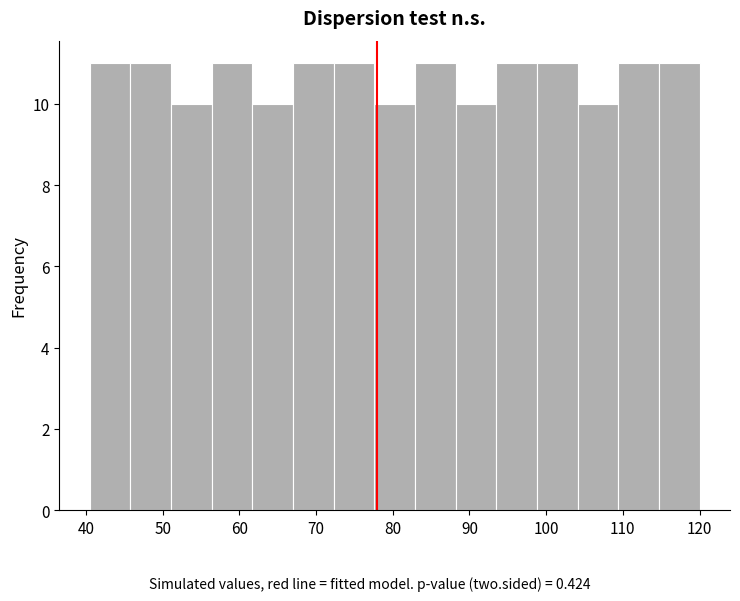

What is the height of the bar covering 51.1 to 56.4 on the x-axis? Neither the bar edges nor the heights are printed on the chart, so give them approximately, as read against the axes.

10